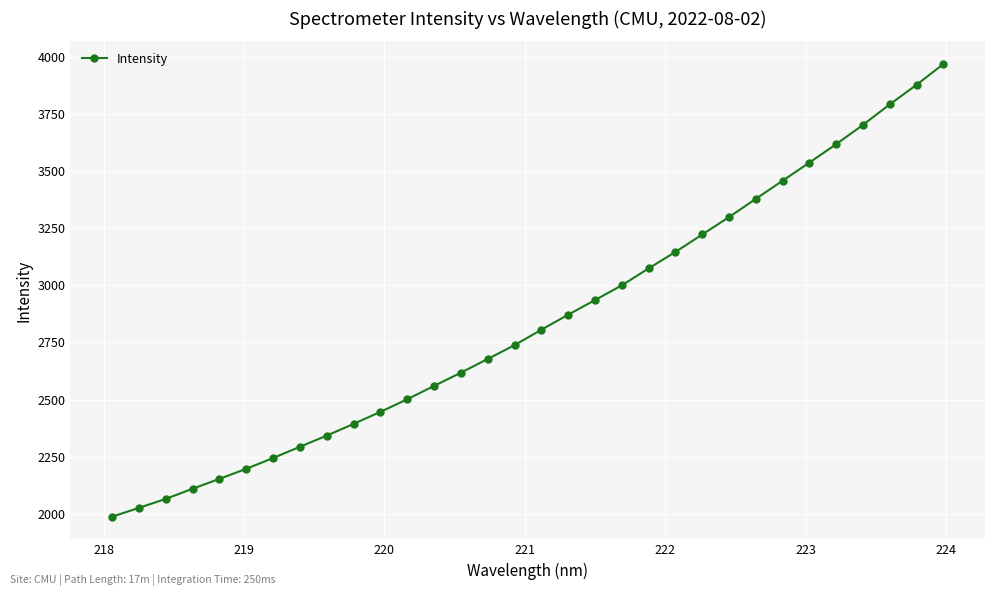

What is the value of the 22nd point from the left?

3145.9